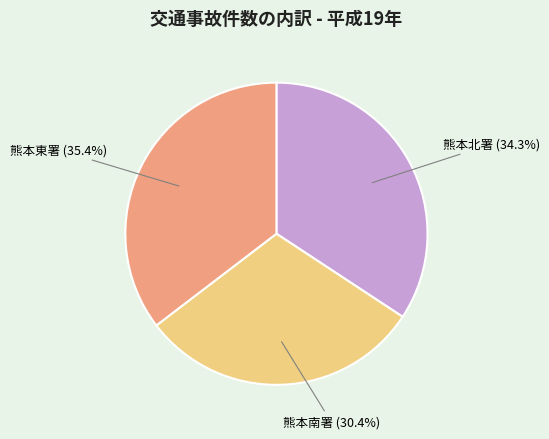

Combined, do 熊本南署 and 熊本北署 account for over 50%?

Yes